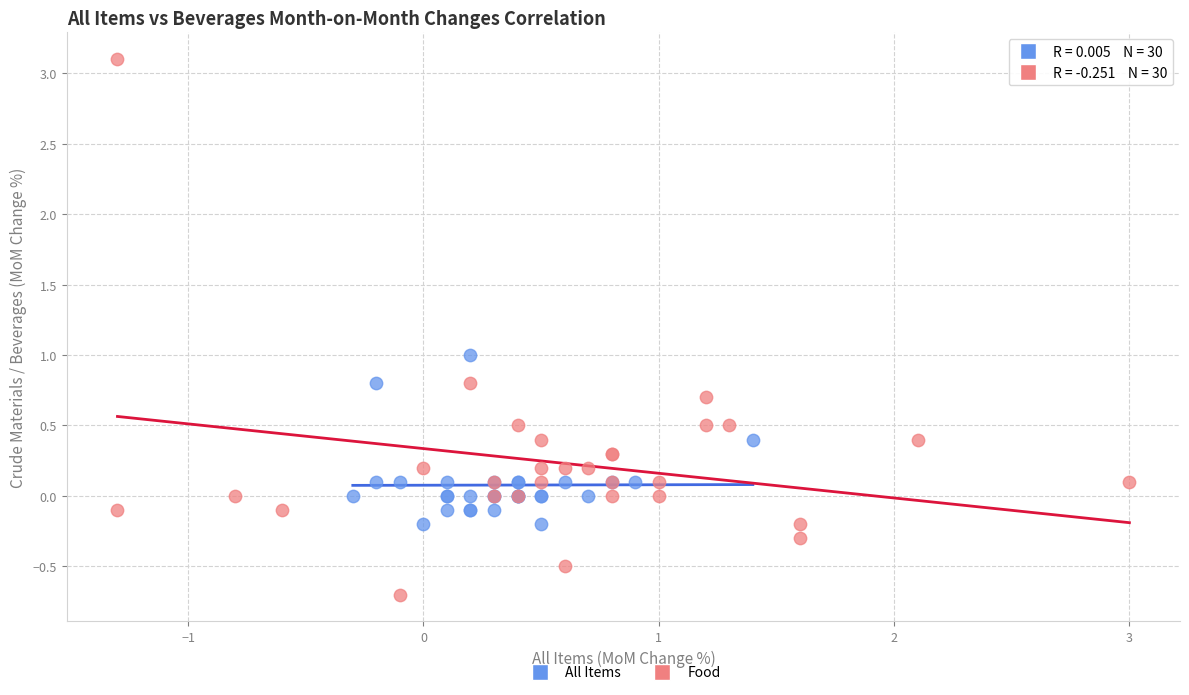

Which series has the largest Y range (max minus min)?

Food